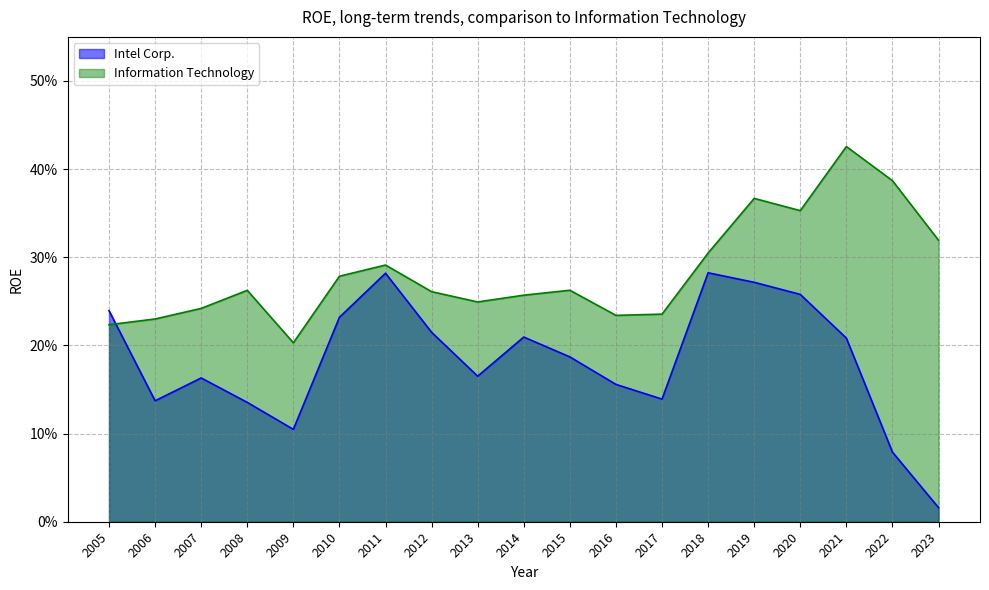

Is the value of Intel Corp. at 2020 greater than the value of Information Technology at 2015?

No